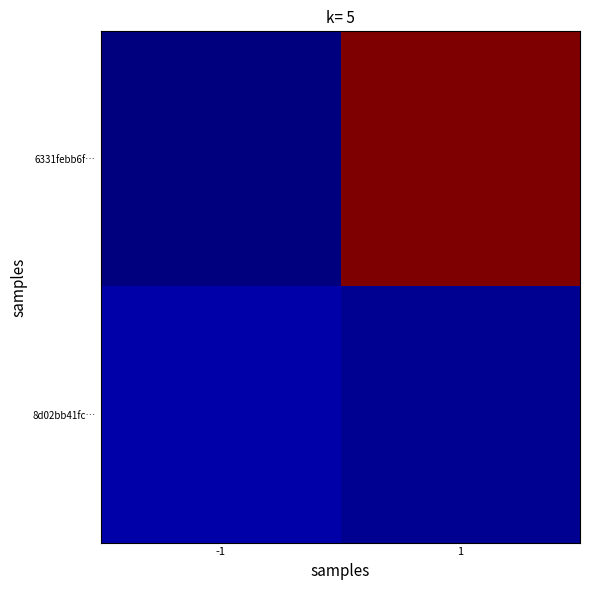

What is the spread (max minus min) of values at 1?

55